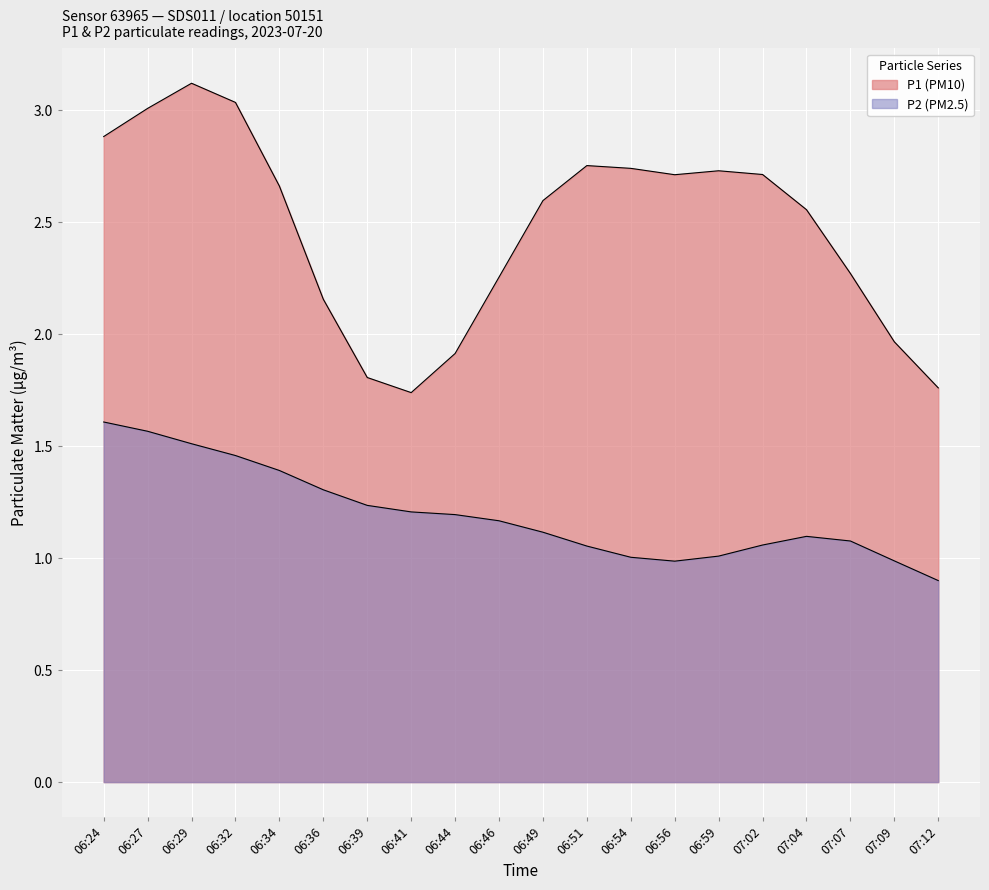

Which series has the largest total across all categories?

P1